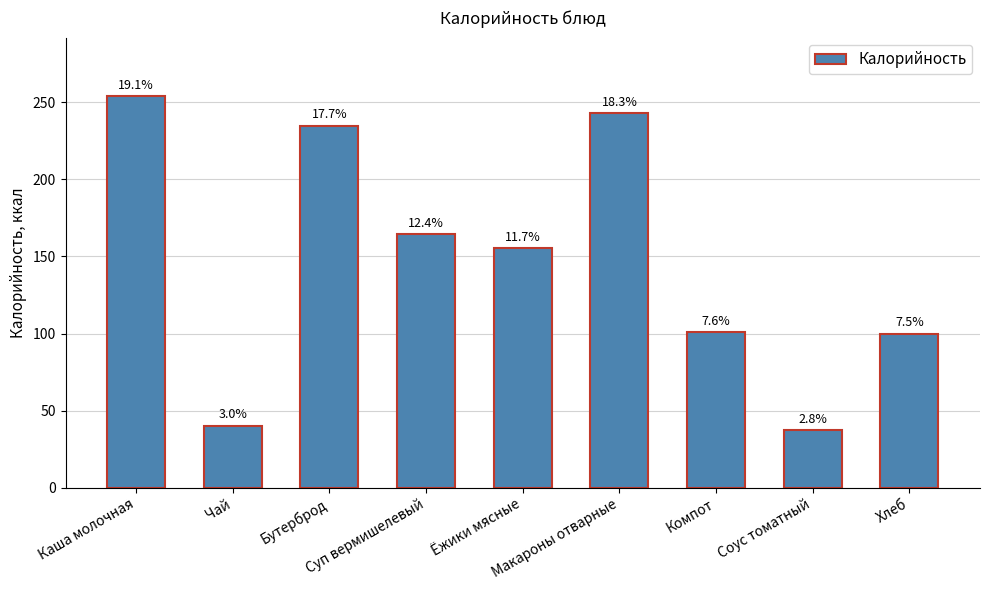

The value at Макароны отварные is 243.0. True or false?

True